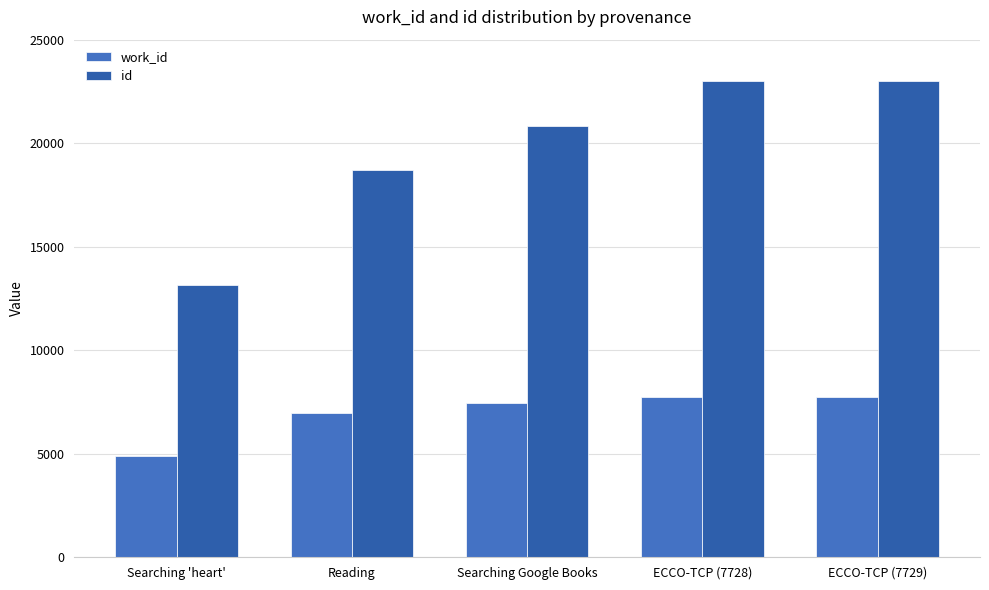

Does the chart contain stacked bars?

No